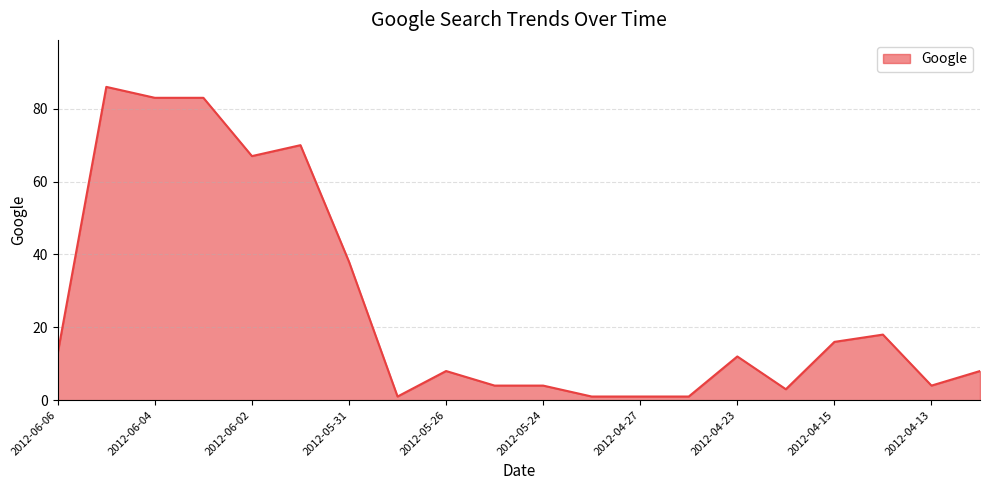

What is the maximum value shown in the chart?

86